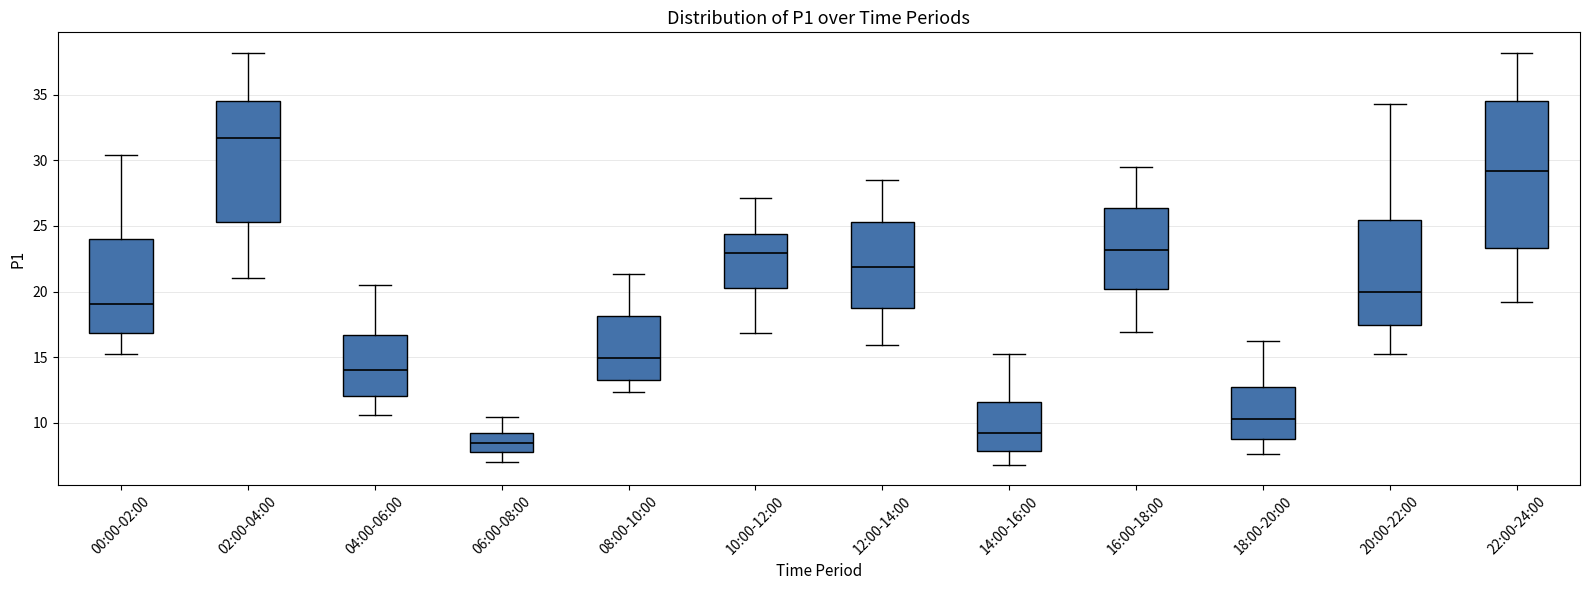

Which box's median line is the lowest?

06:00-08:00